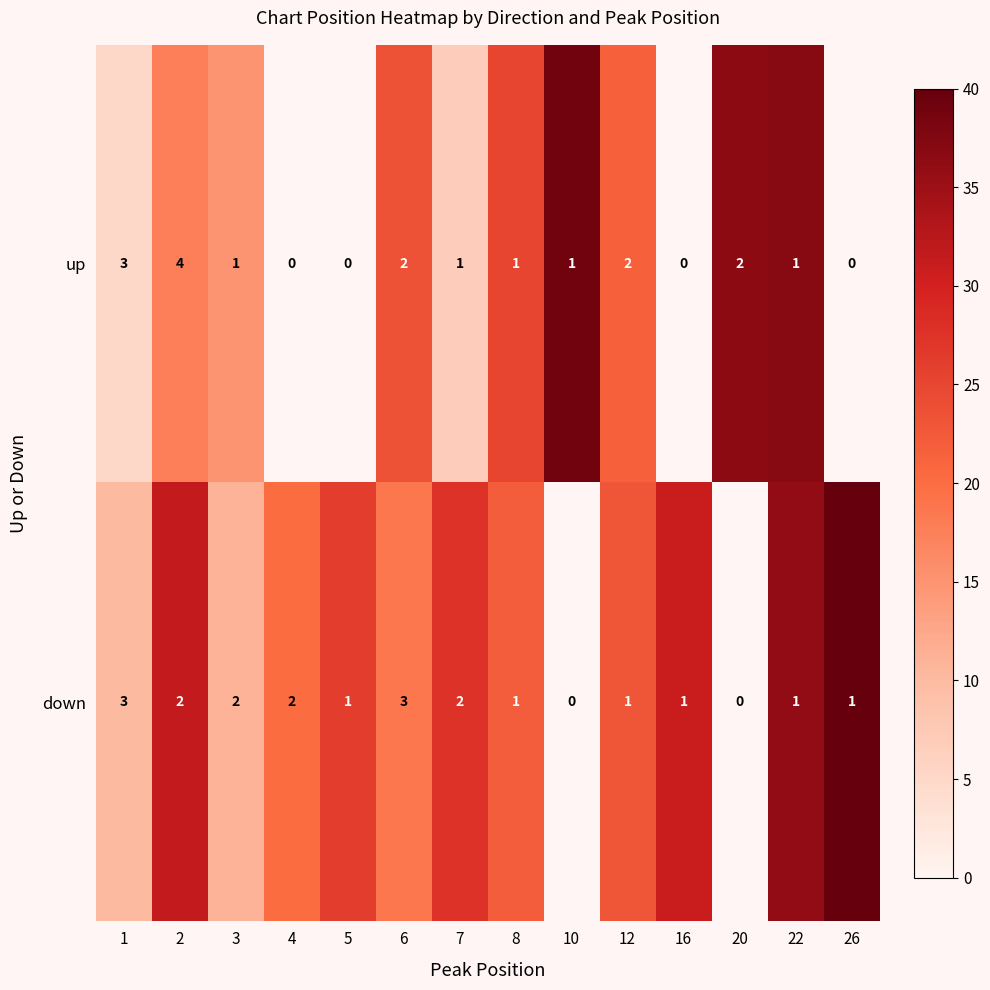

Is it true that down equals 3 at 6?

True